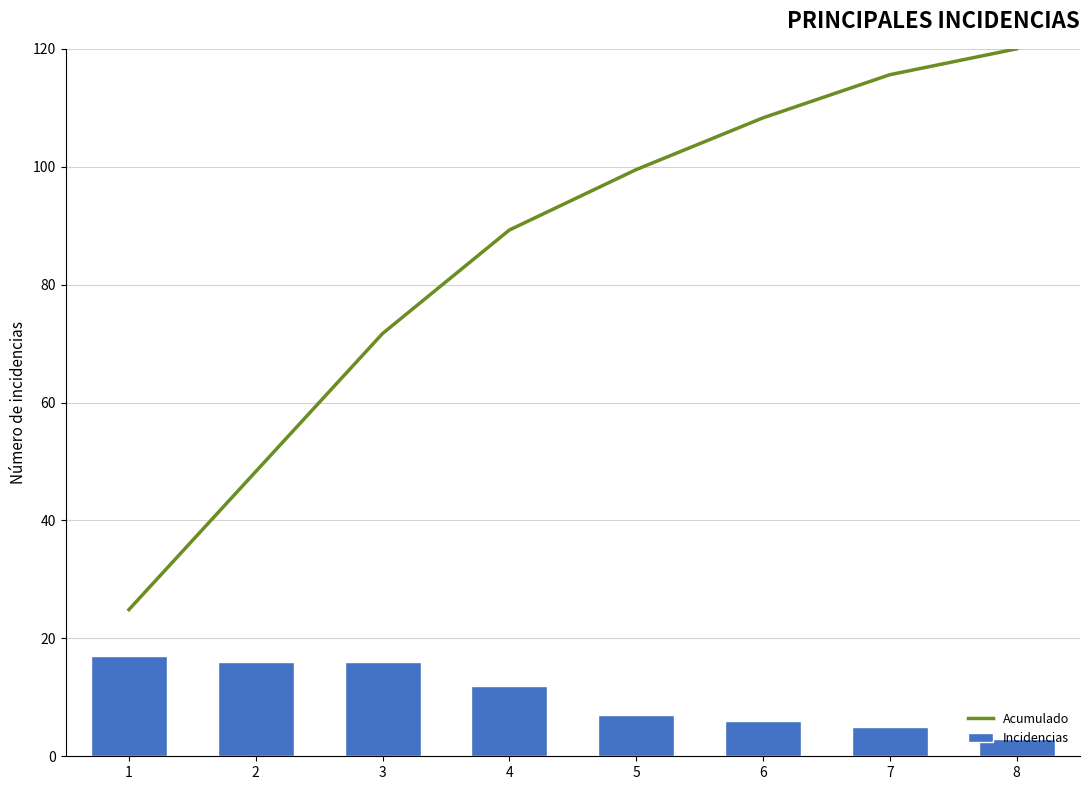

Which series changed the most between 1 and 6?

Acumulado